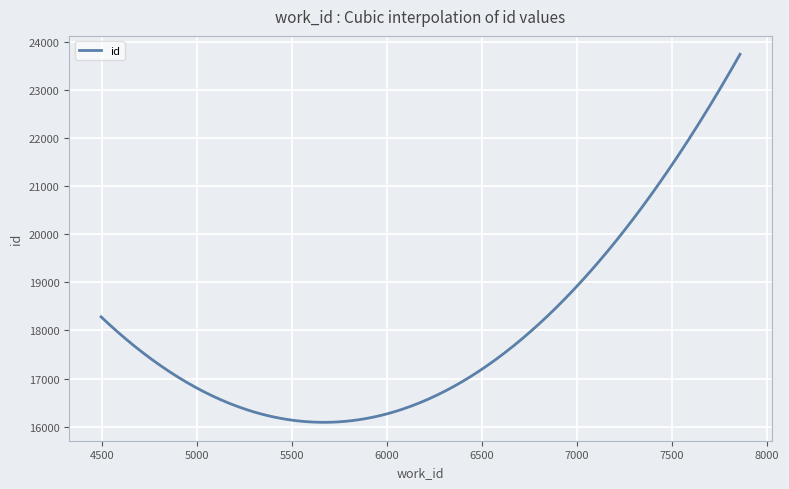

What is the greatest value displayed?

23742.5